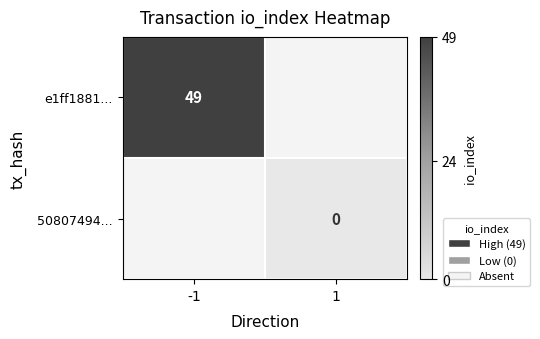

Between 1 and -1, which is larger?

-1